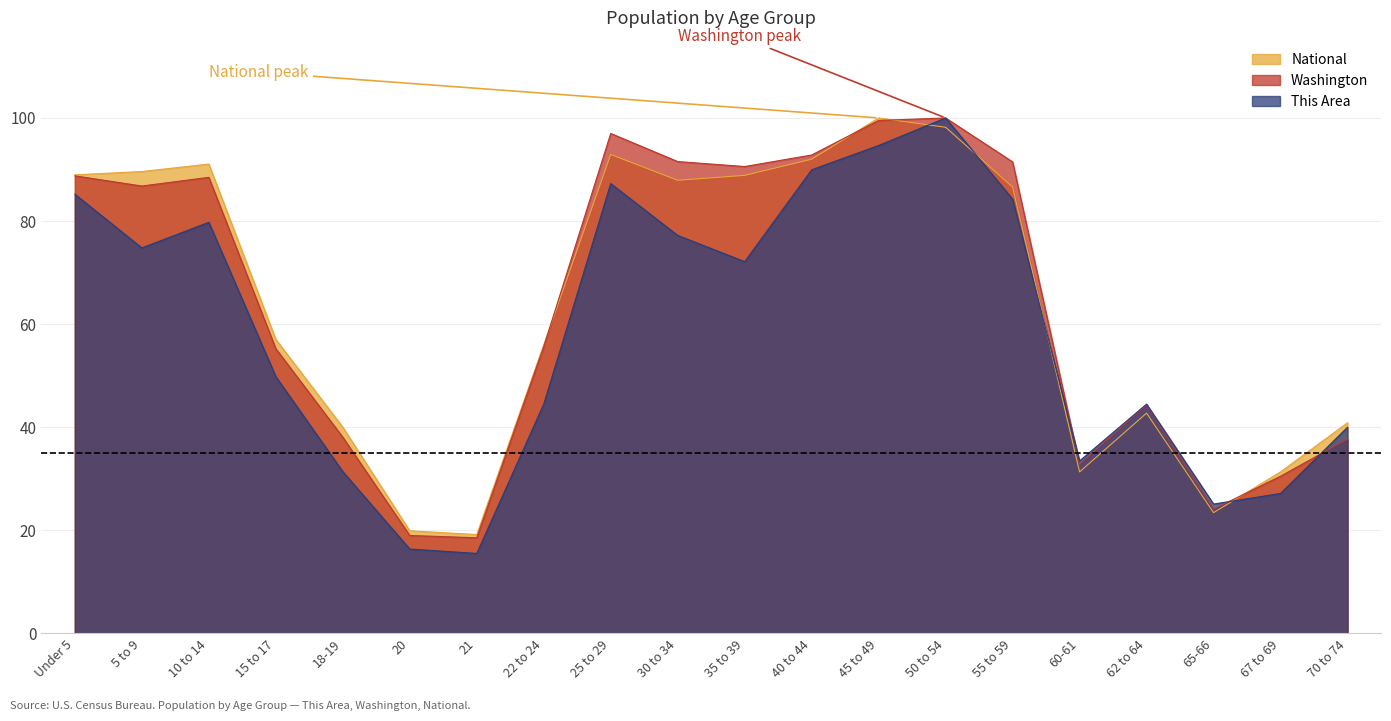

How many data points in National are less than 86?

10